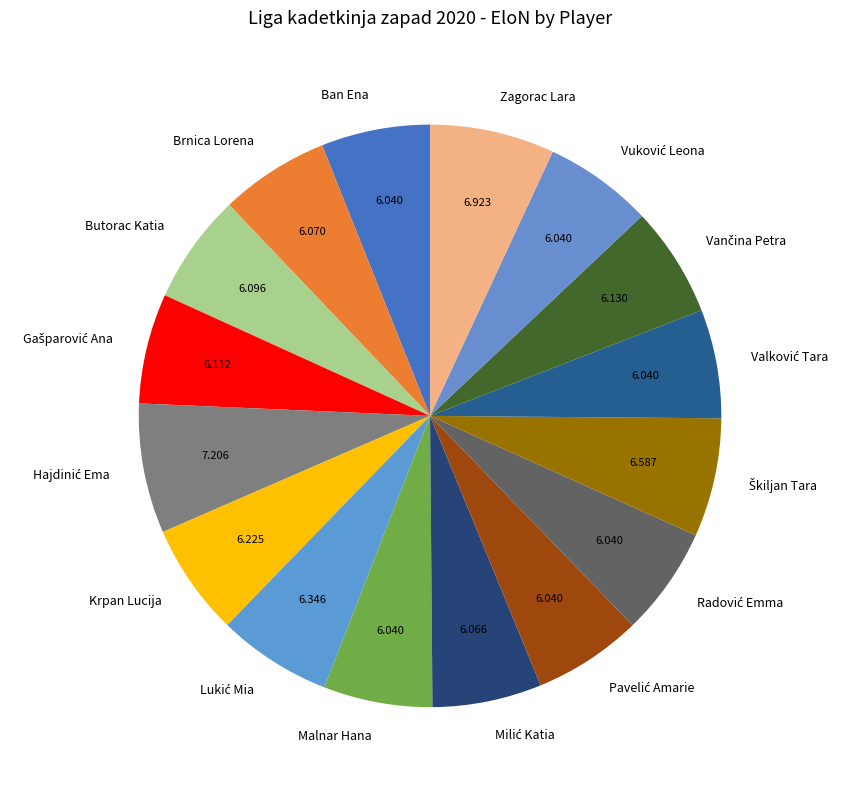

Combined, do Zagorac Lara and Ban Ena account for over 50%?

No